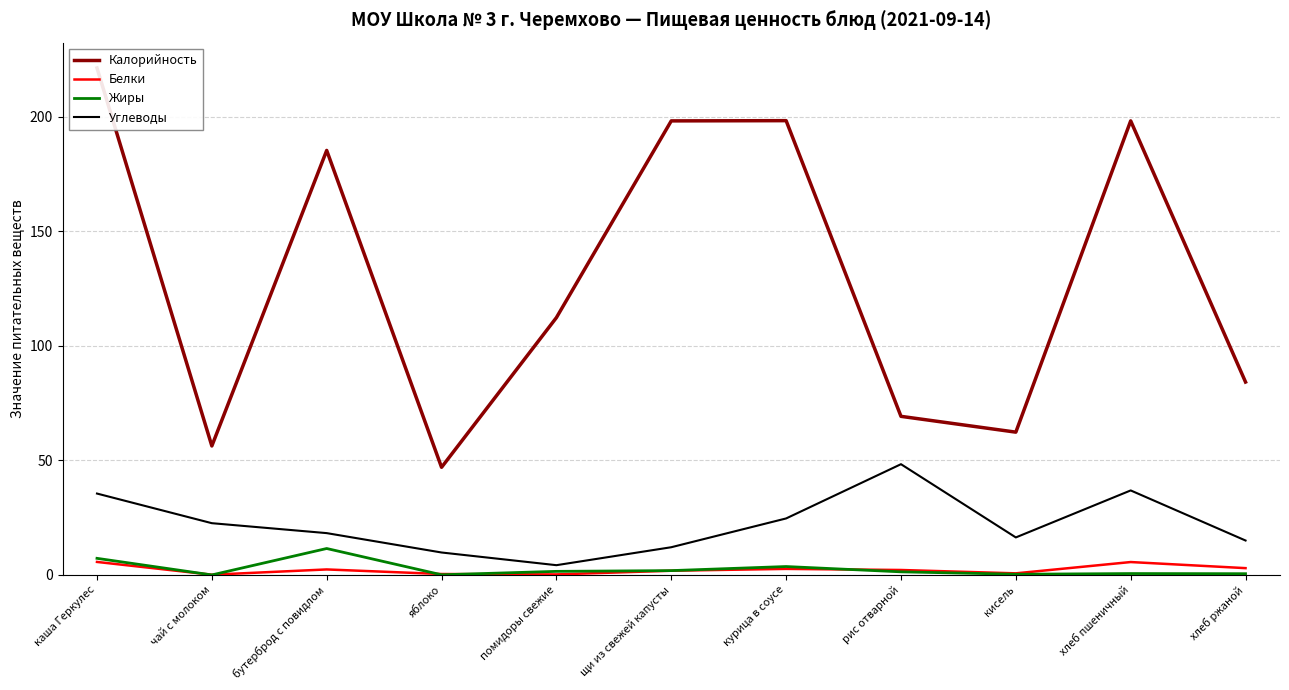

Where is the first local minimum for Углеводы?

помидоры свежие